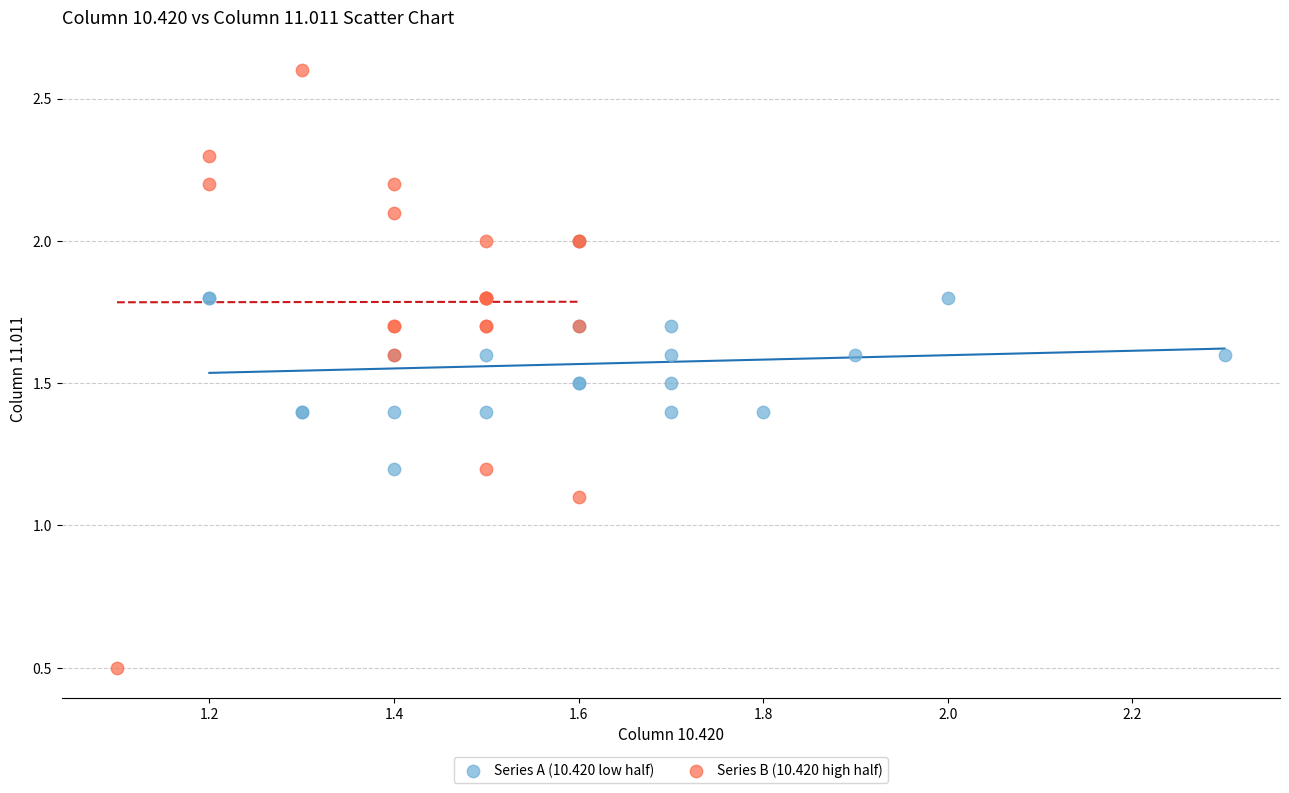

Which series contains the lowest Y value?

Series B (10.420 high half)